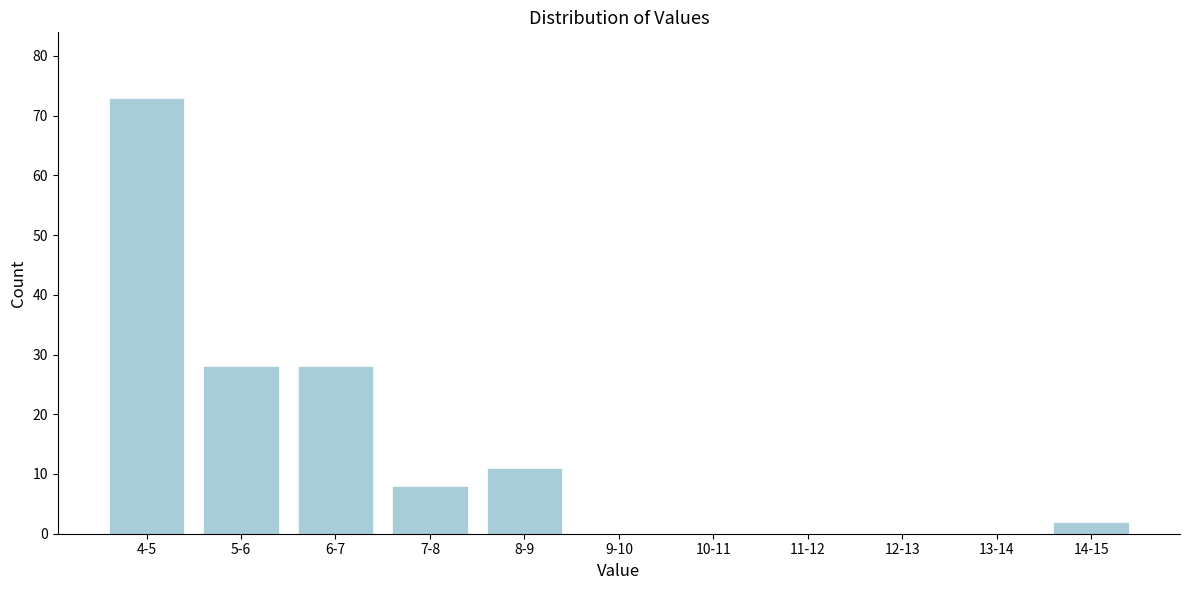

Reading left to right, what are all the values shown in this chart?

4-5=73	5-6=28	6-7=28	7-8=8	8-9=11	9-10=0	10-11=0	11-12=0	12-13=0	13-14=0	14-15=2